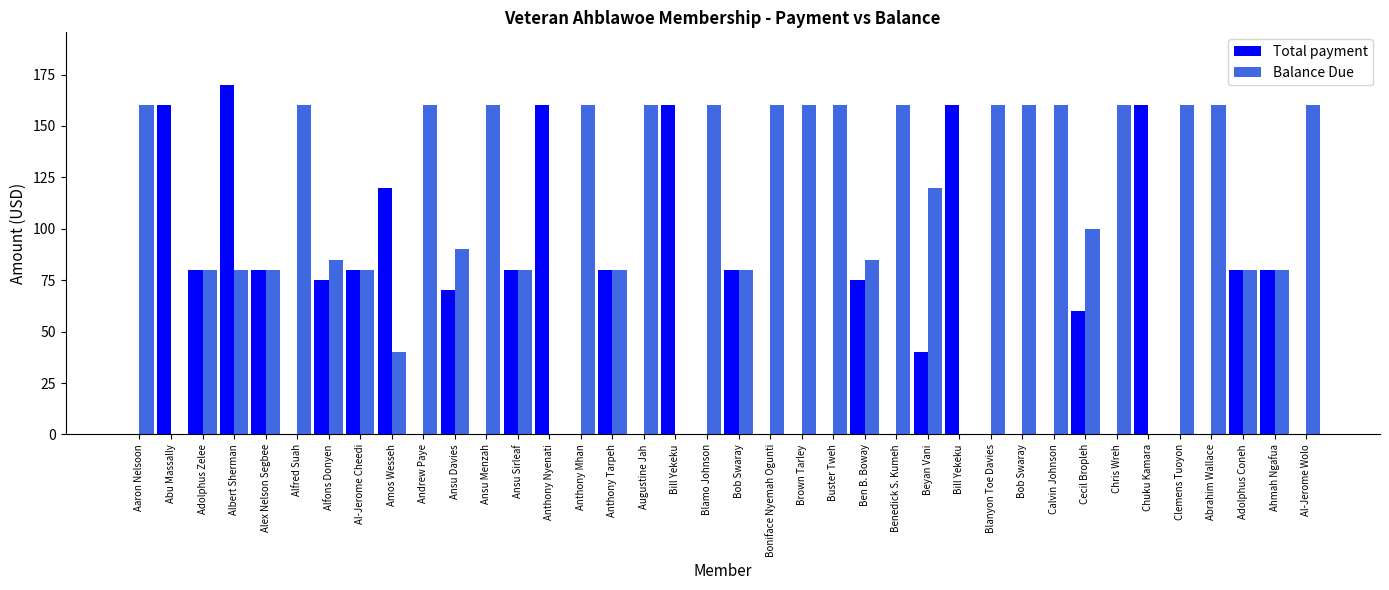

What is the label of the 25th bar from the right?

Anthony Nyenati